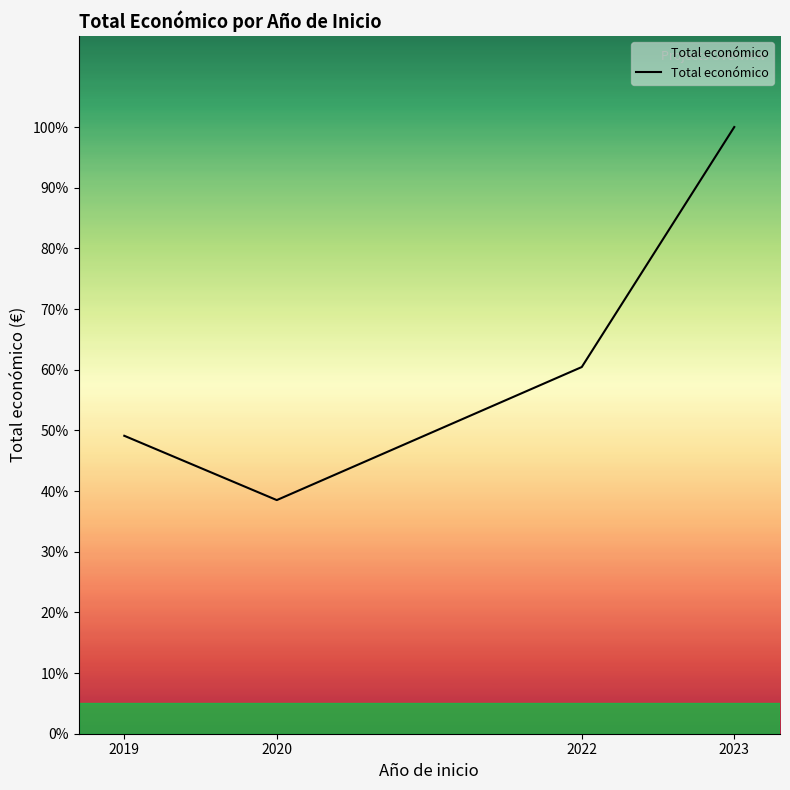

What is the difference between the maximum and minimum values?

4301138